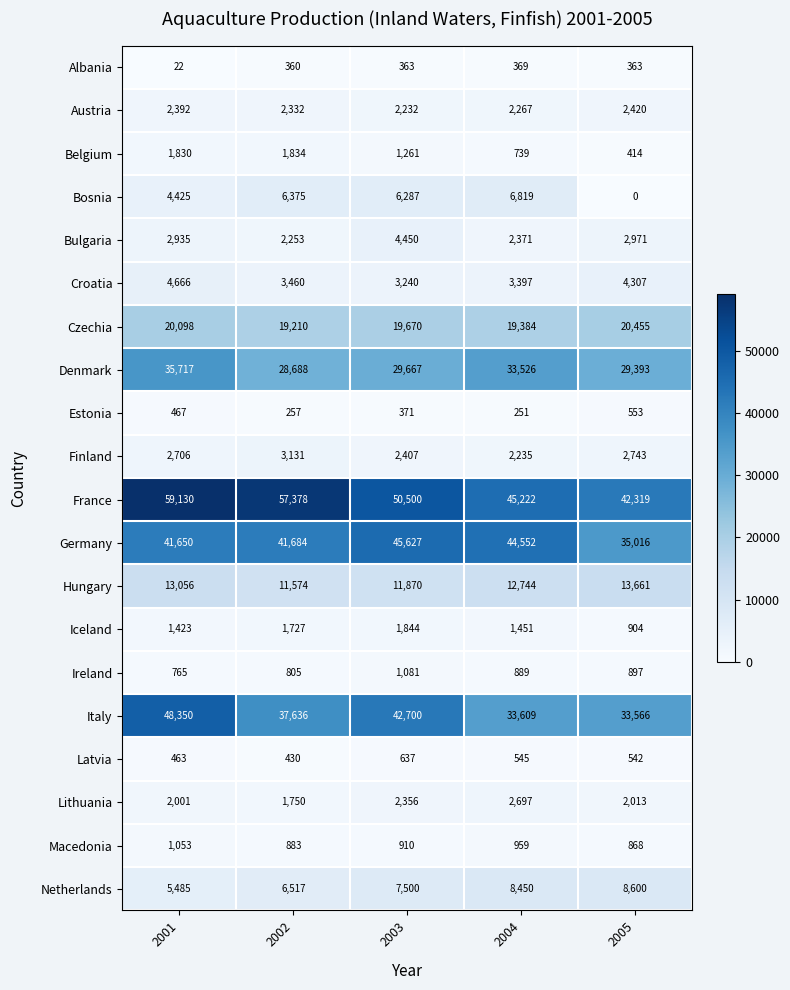

What is the average value of the Iceland series?

1470